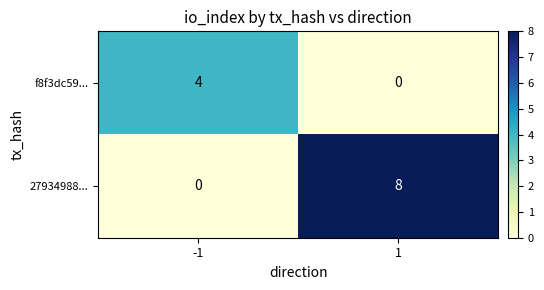

Rank the series by their maximum value, from lowest to highest.

f8f3dc59..., 27934988...